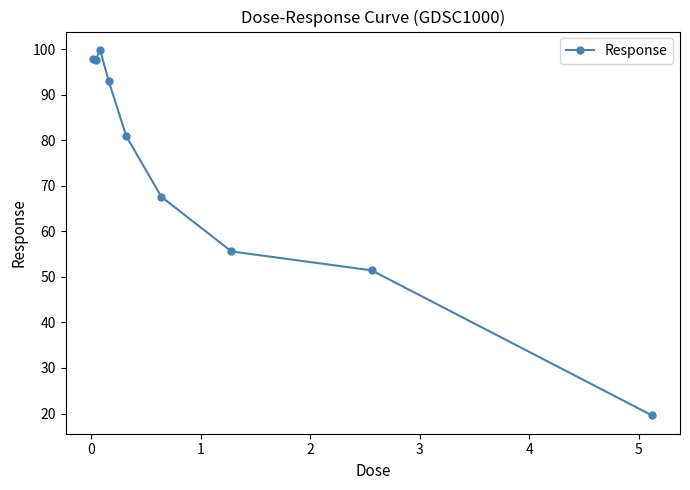

What is the minimum value shown in the chart?

19.6